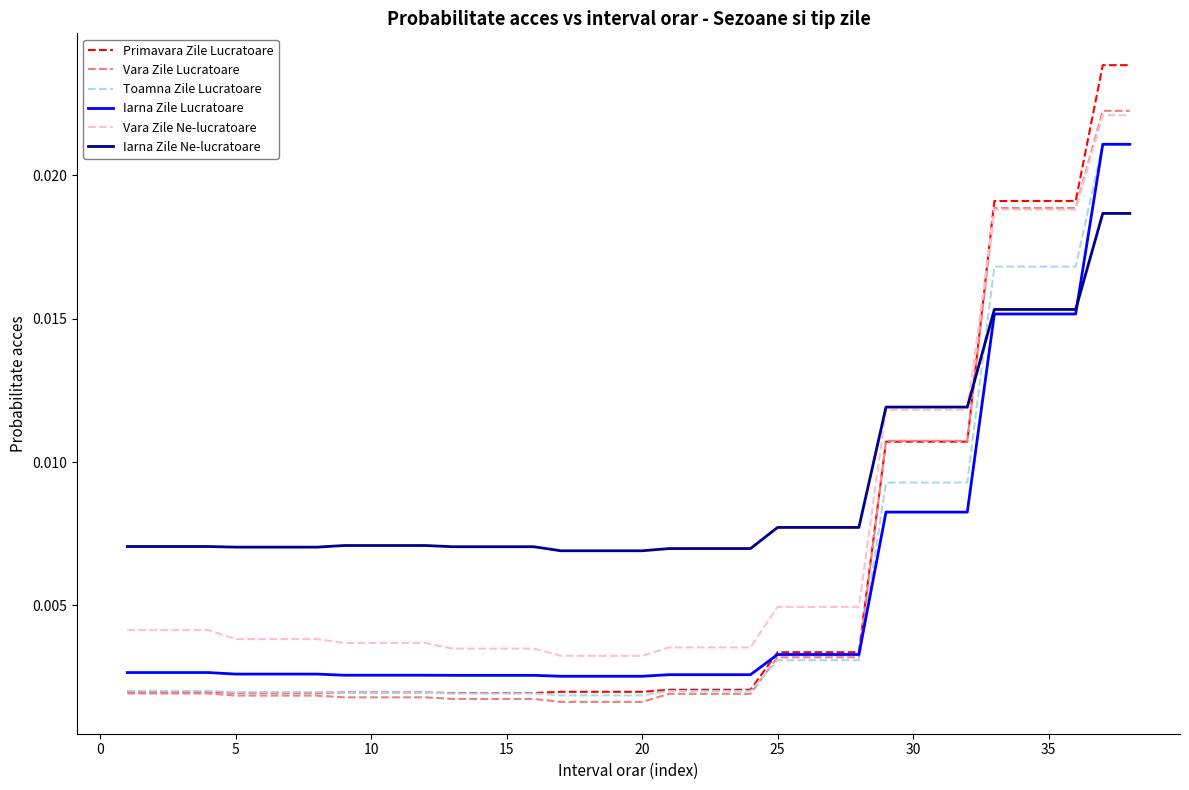

Which series has the largest range (max minus min)?

Primavara Zile Lucratoare